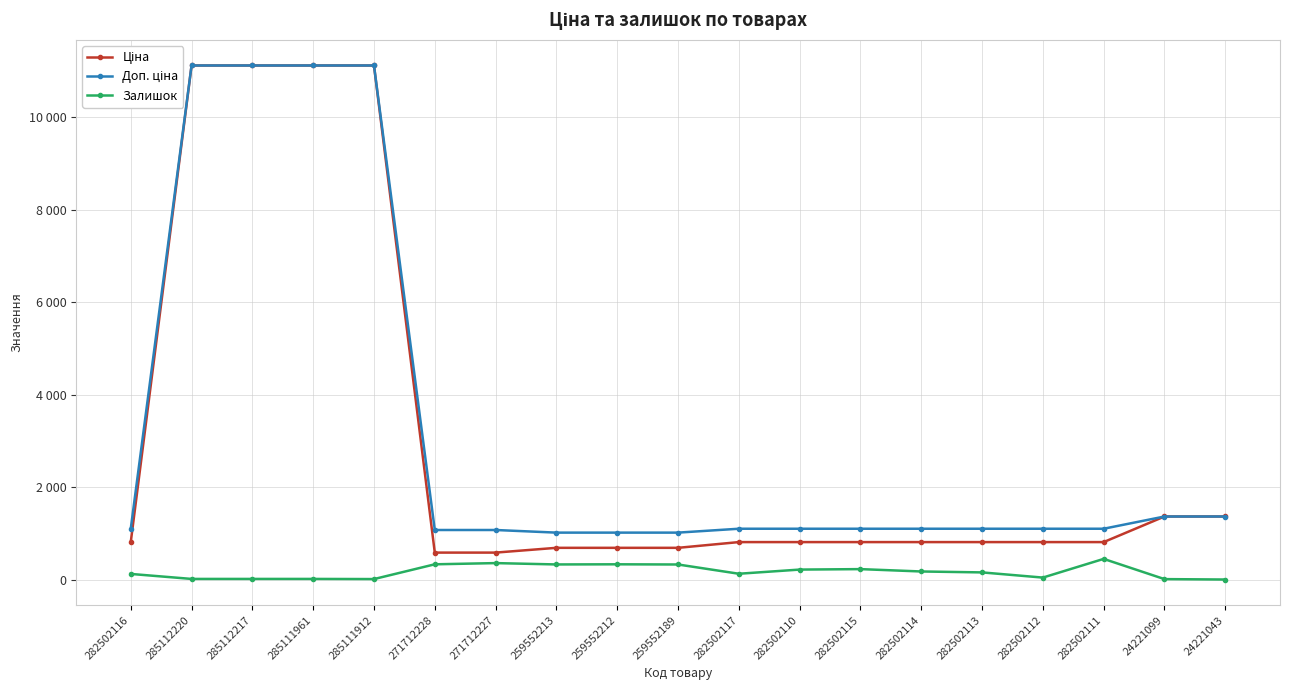

List the labels in order of Доп. ціна value, smallest first.

259552213, 259552212, 259552189, 271712228, 271712227, 282502116, 282502117, 282502110, 282502115, 282502114, 282502113, 282502112, 282502111, 24221099, 24221043, 285112220, 285112217, 285111961, 285111912